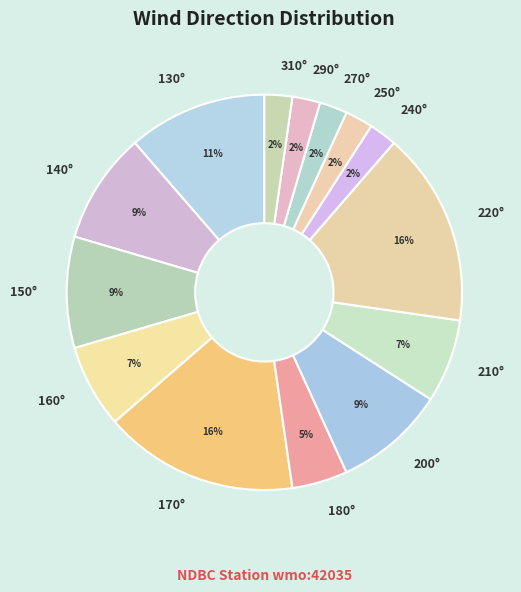

True or false: 220° accounts for 31% of the total.

False